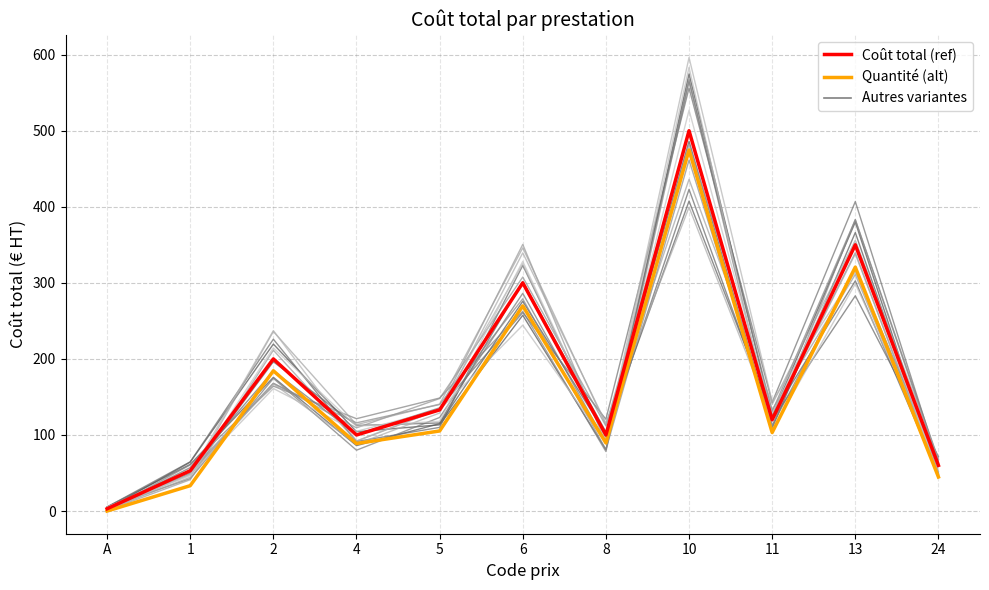

True or false: Coût total (ref) has a value of 53.0 at 1.

True